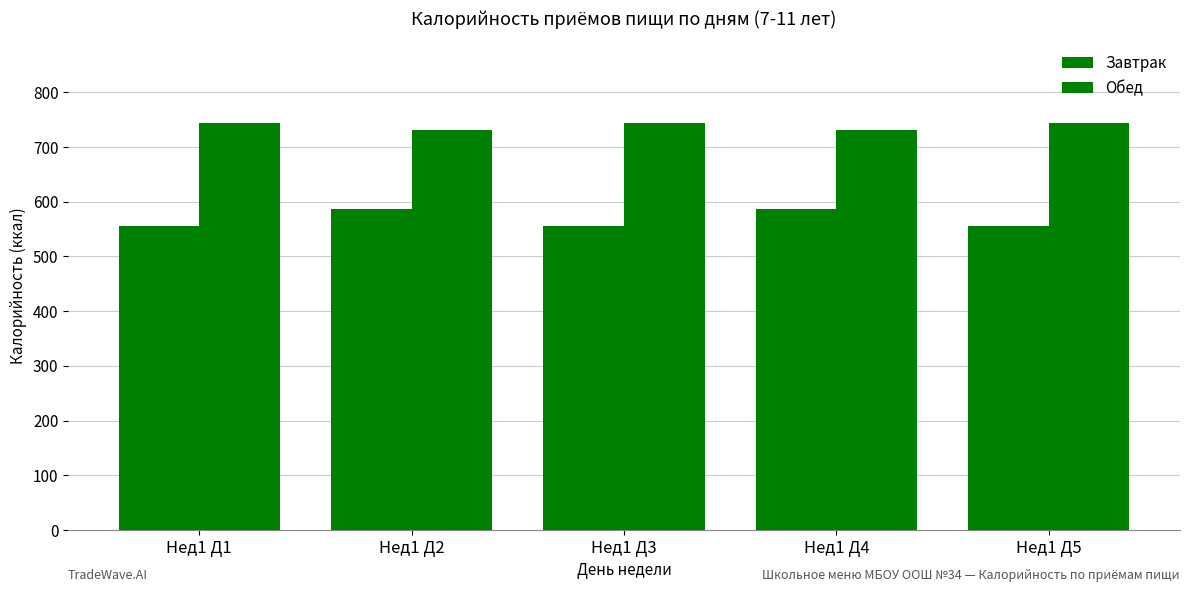

Is it true that Завтрак equals 273.7 at Нед1 Д5?

False